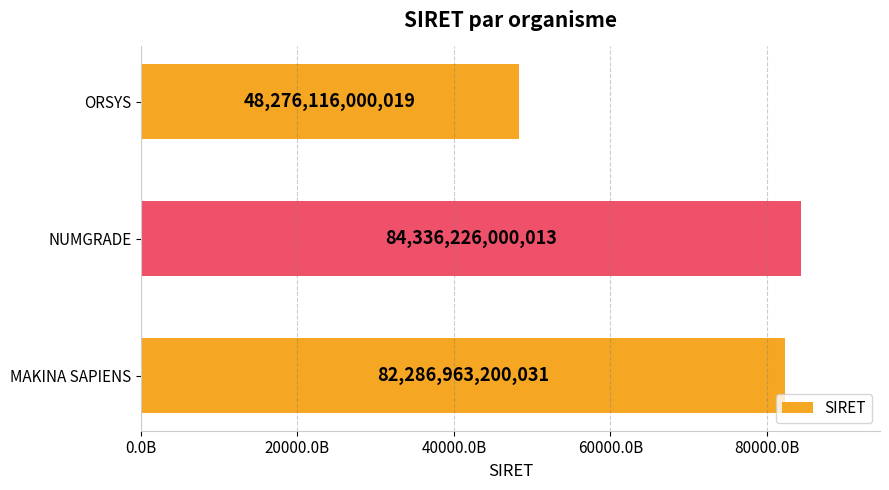

What is the difference between the second highest and minimum values?

34010847200012